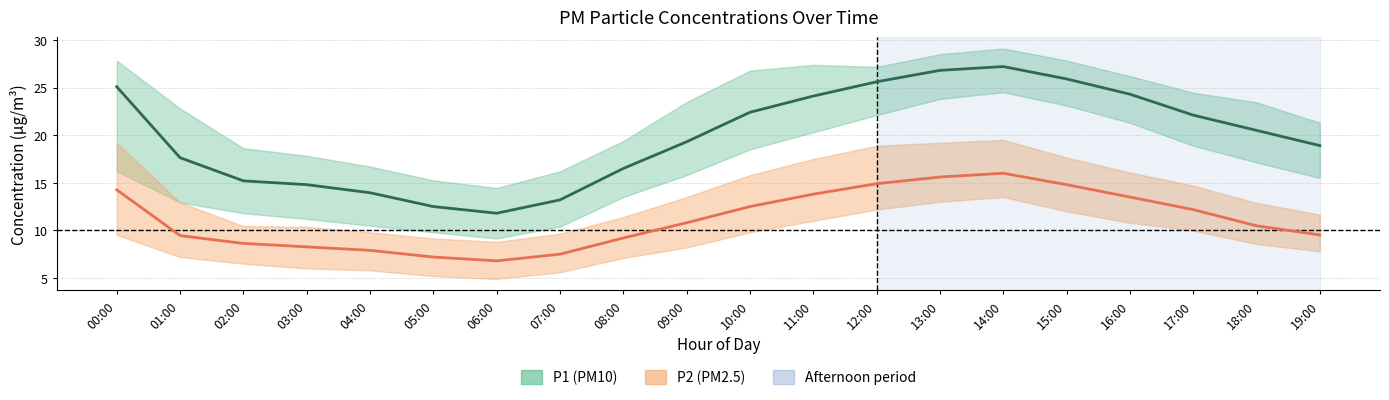

Rank the series by their maximum value, from lowest to highest.

P2 (PM2.5), P1 (PM10)